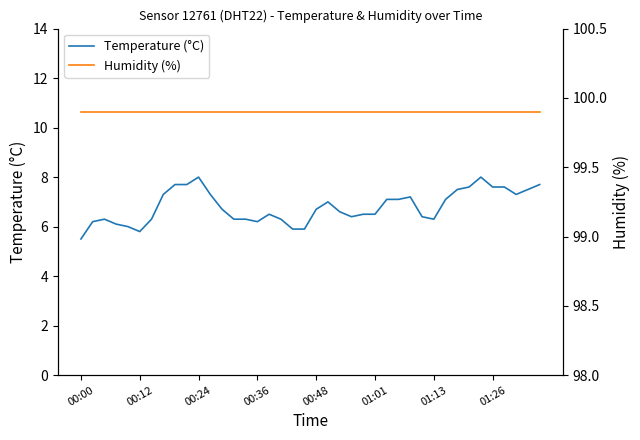

True or false: Humidity (%) and Temperature (°C) cross at least once.

False